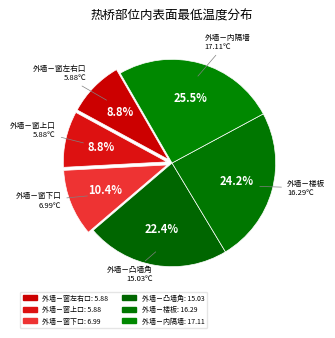

Is it true that 外墙－窗上口 is 9% of the pie?

True